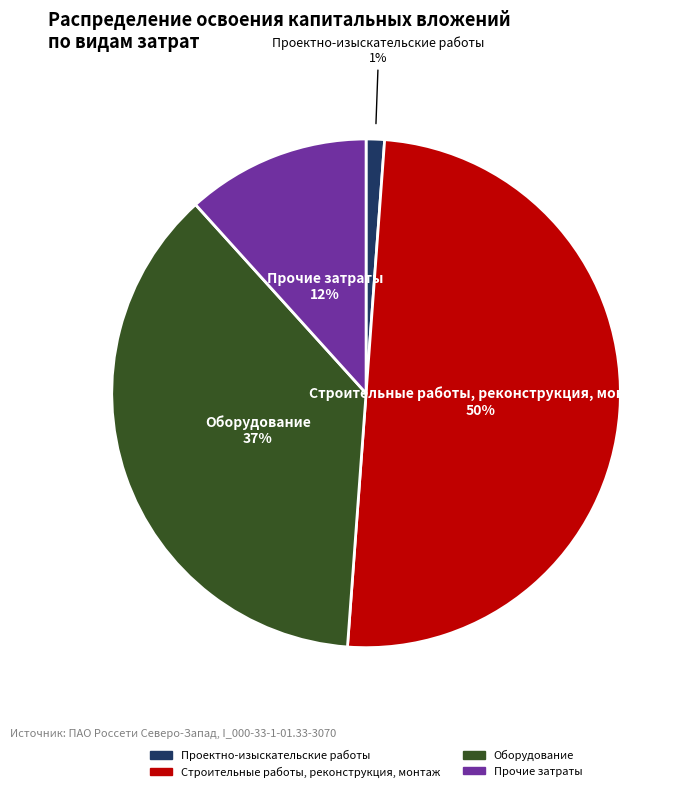

Between Строительные работы, реконструкция, монтаж and Проектно-изыскательские работы, which is larger?

Строительные работы, реконструкция, монтаж